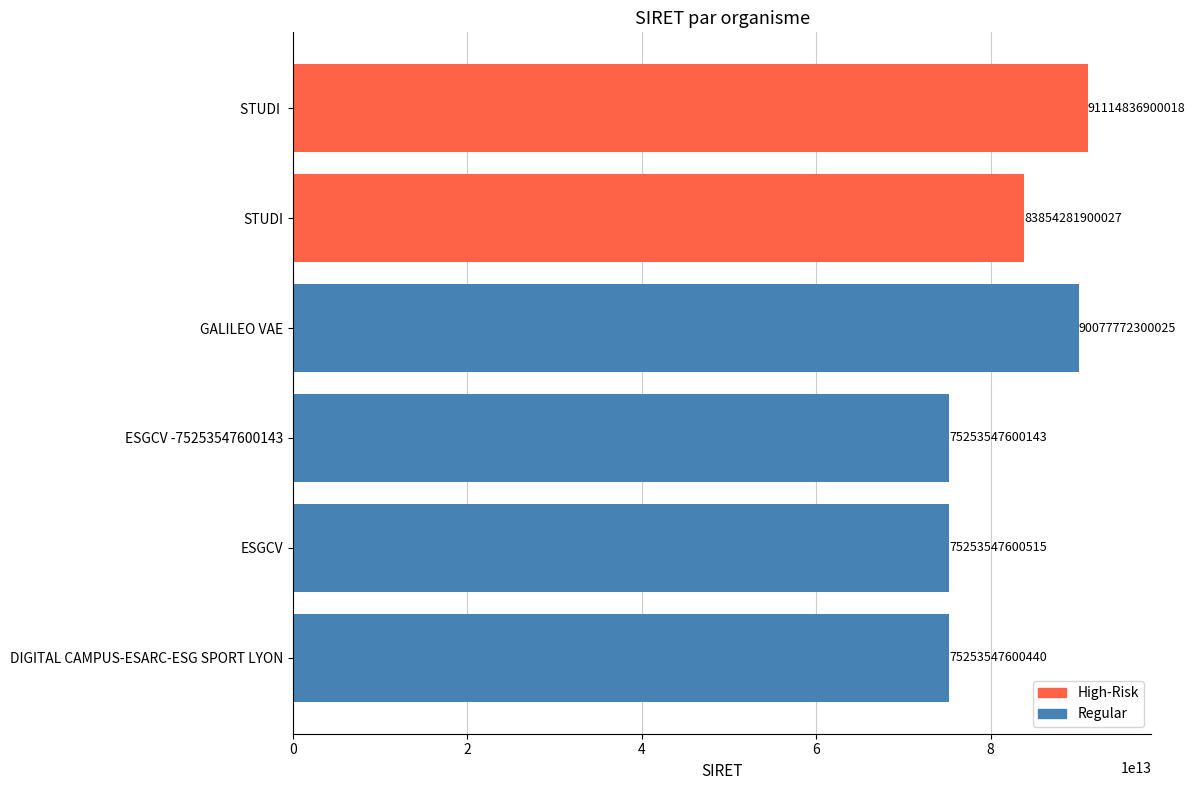

Rank the categories by value from lowest to highest.

ESGCV -75253547600143, DIGITAL CAMPUS-ESARC-ESG SPORT LYON, ESGCV, STUDI, GALILEO VAE, STUDI 